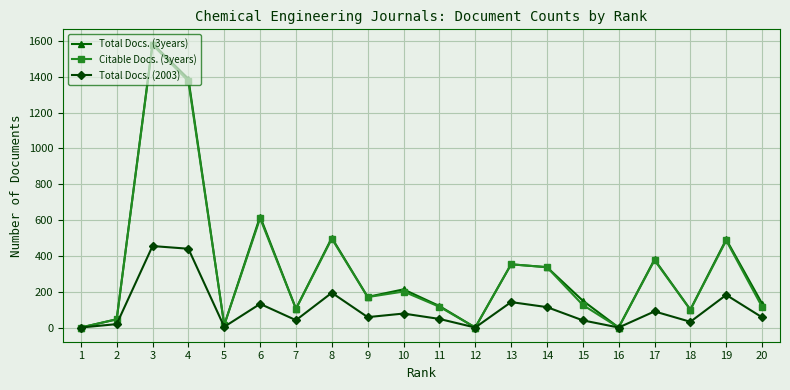

Is the value of Citable Docs. (3years) at 6 greater than the value of Total Docs. (3years) at 2?

Yes